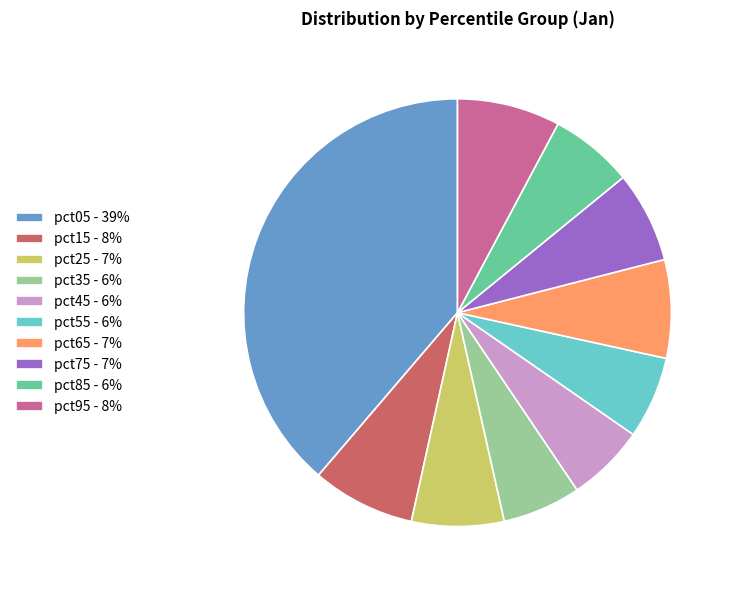

Is it true that pct15 - 8% is 8% of the pie?

True